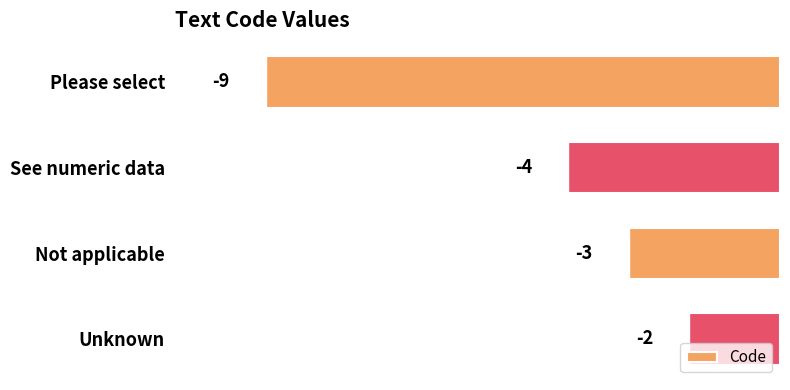

How many series are shown in this chart?

1